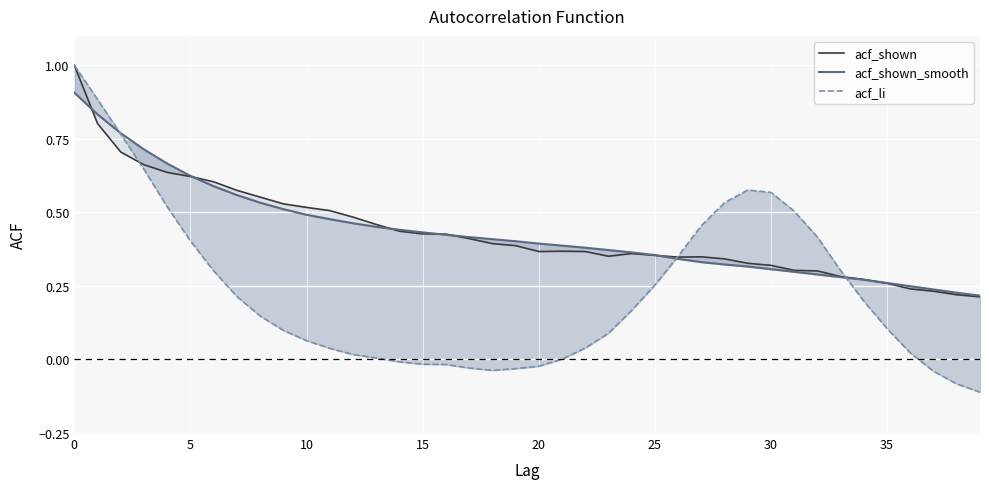

How many lines are shown in the chart?

3